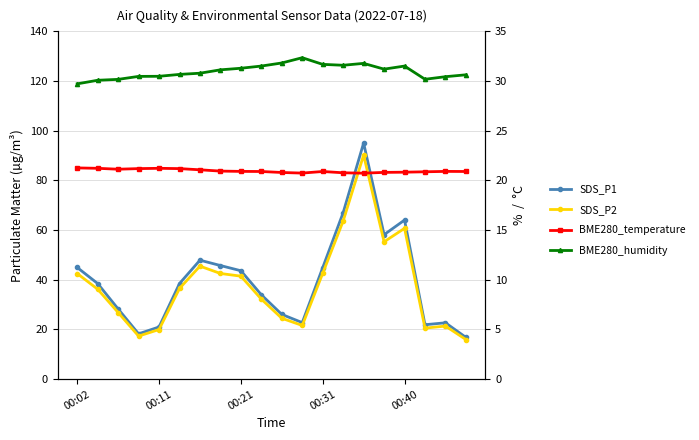

What is the minimum value shown in the chart?

15.9